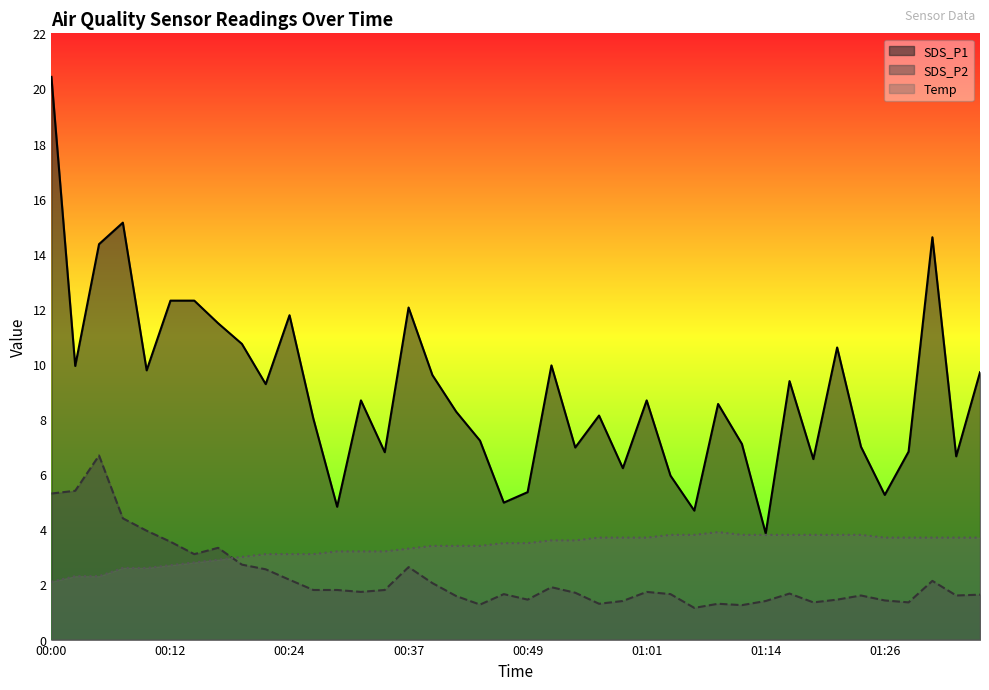

What position from the left is 01:26?

36